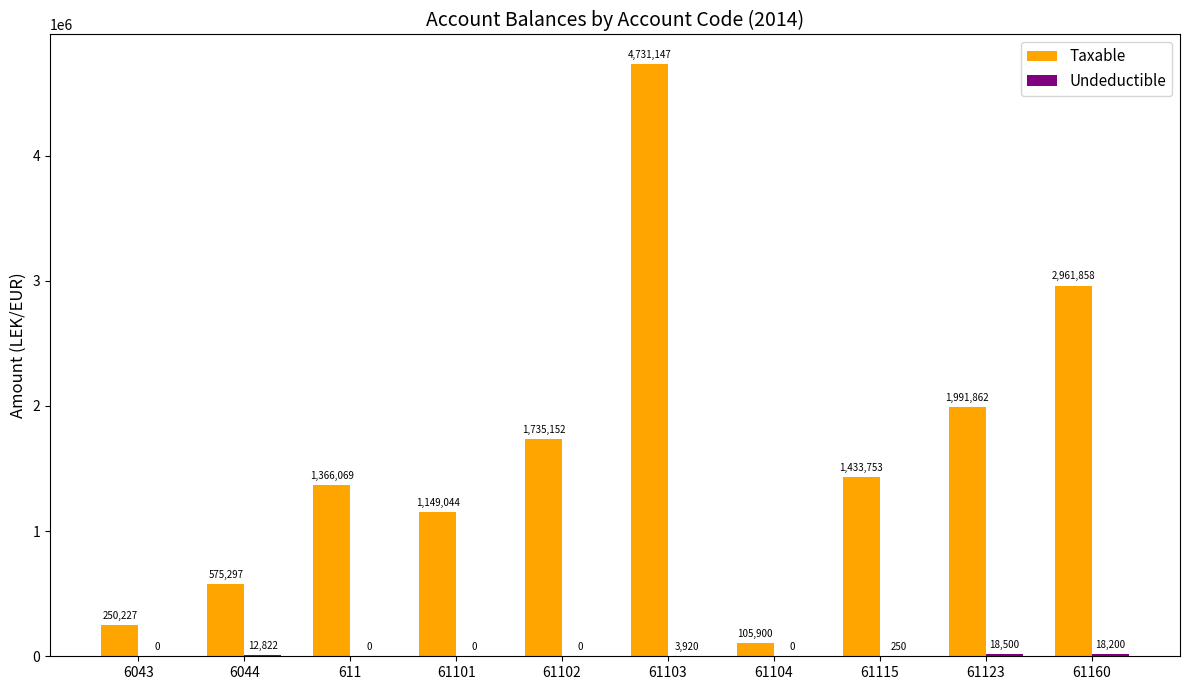

At which label does Taxable first exceed 1433753?

61102